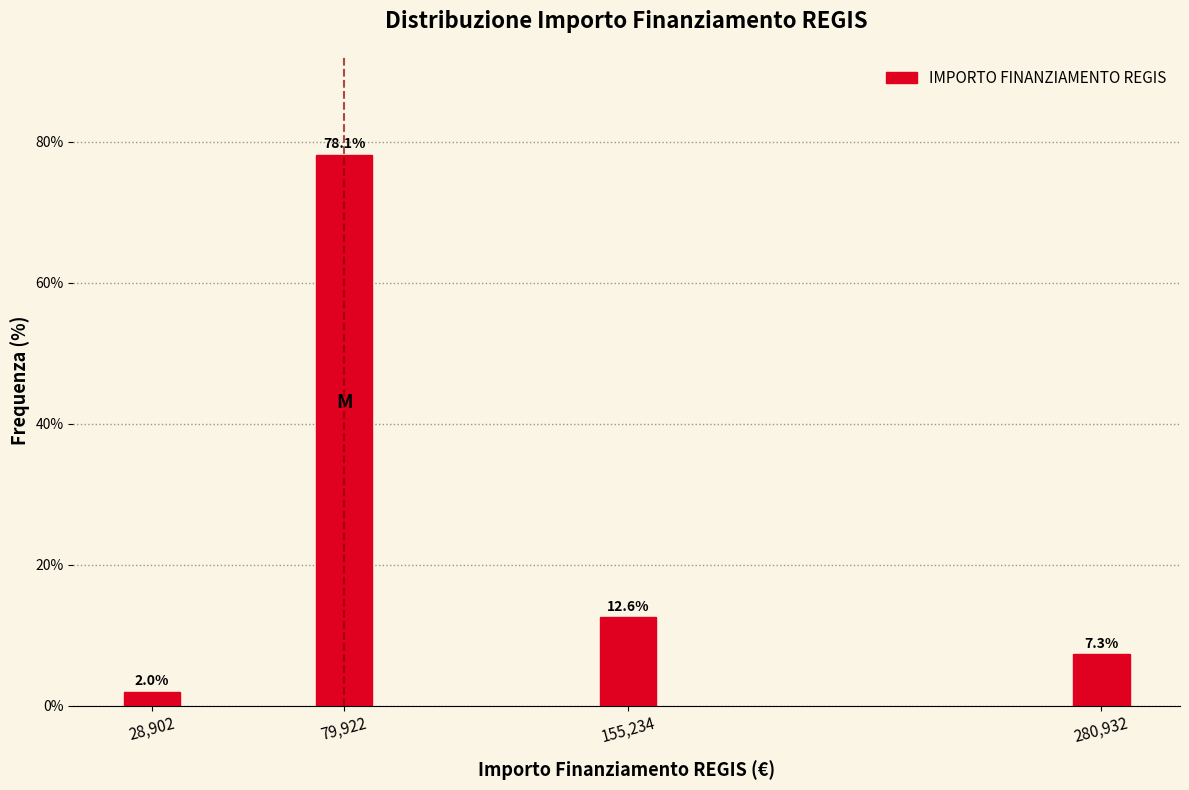

Reading left to right, what are all the values shown in this chart?

2.0	78.1	12.6	7.3